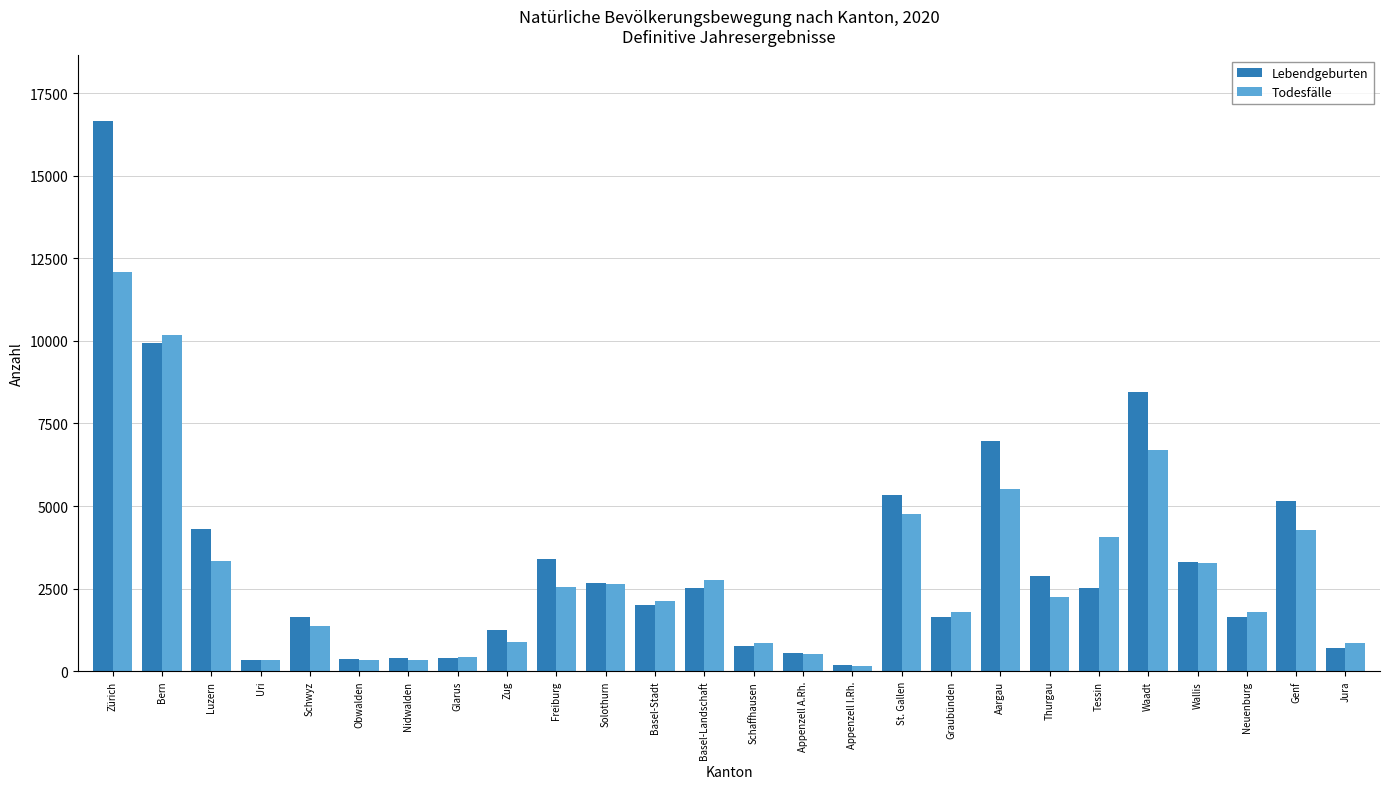

What is the label of the 7th bar from the right?

Thurgau